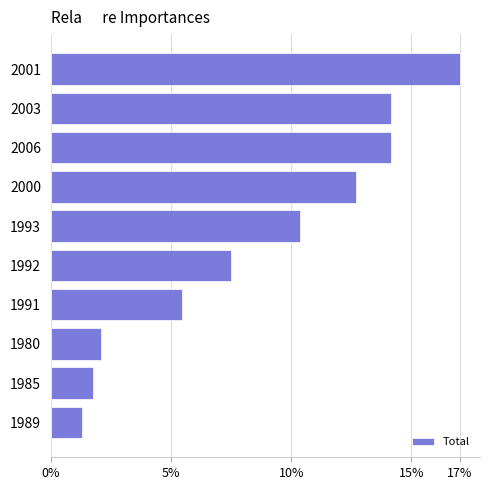

Are the bars horizontal?

Yes